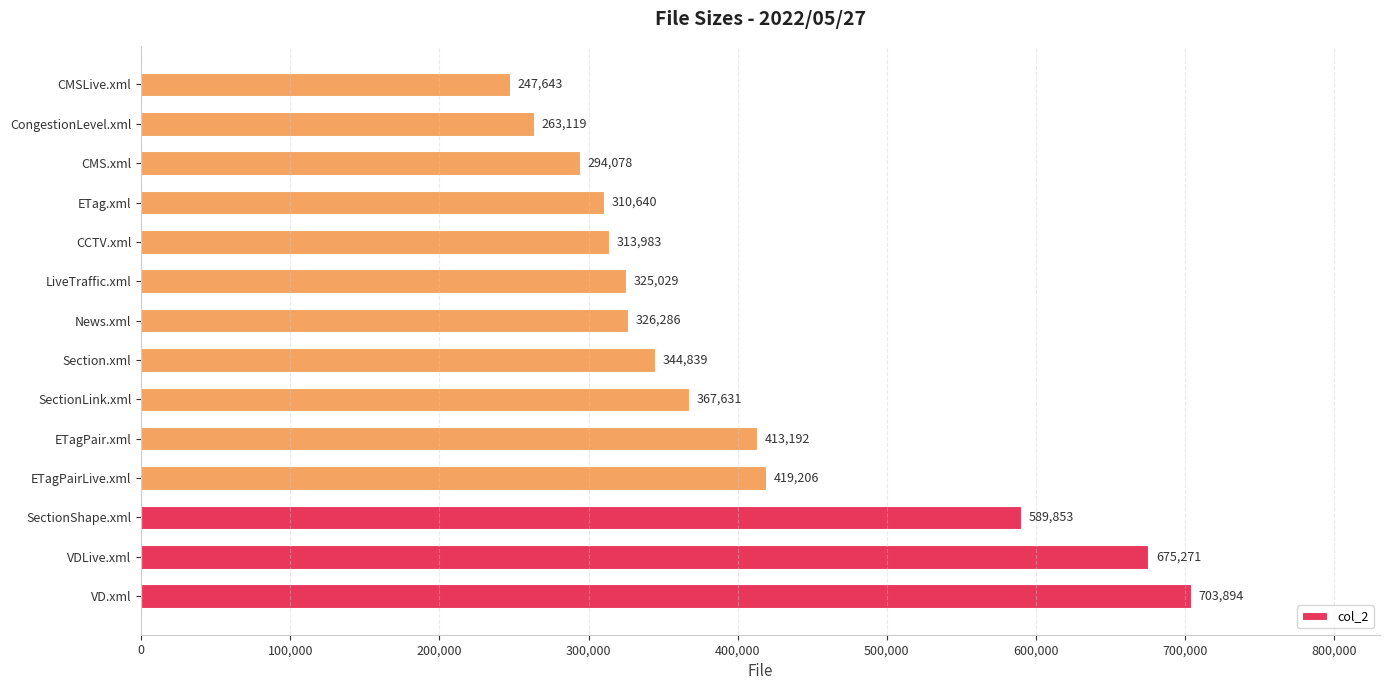

How many data points does each series have?

14